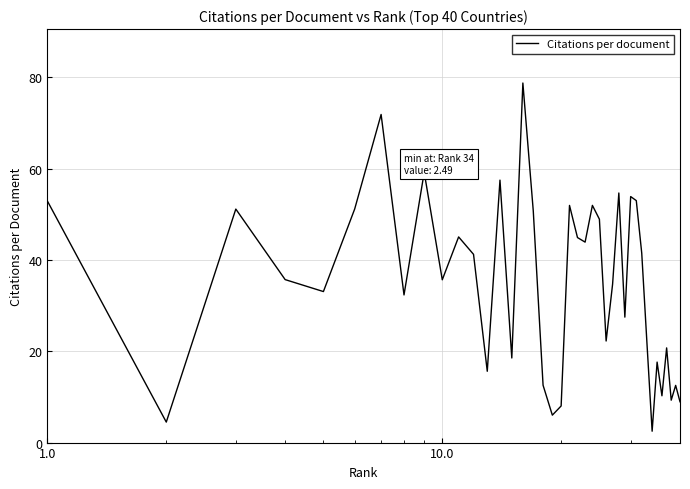

What is the maximum value shown in the chart?

78.8